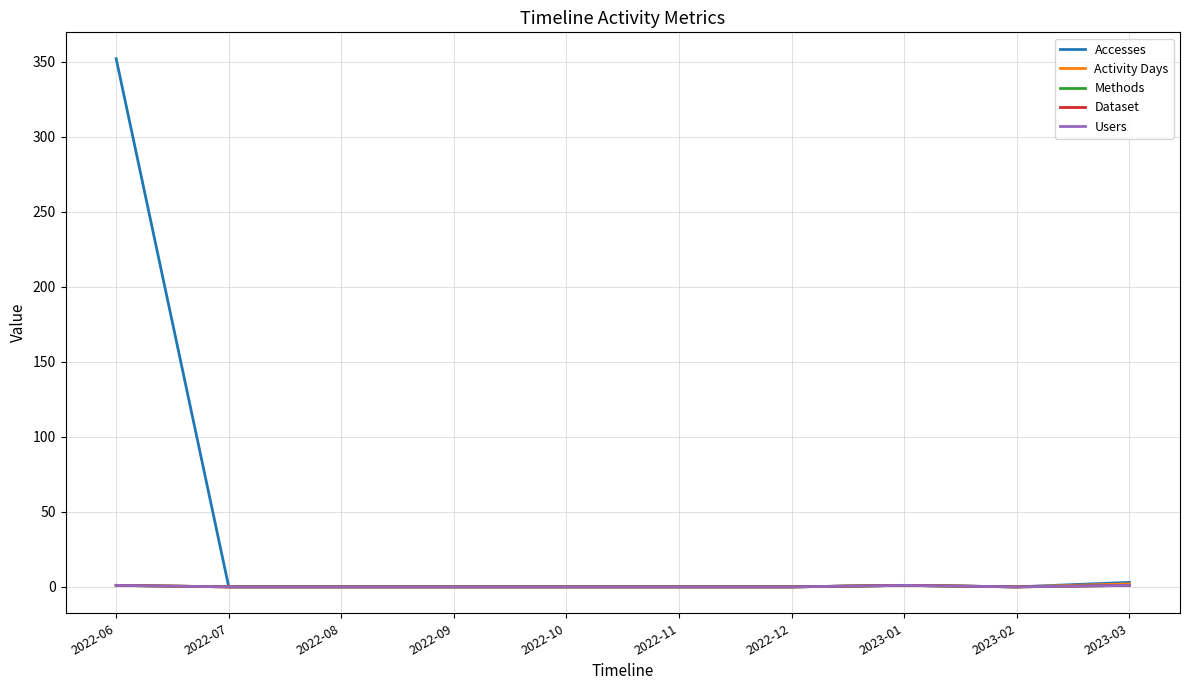

Is this an area chart (filled region under the line)?

No